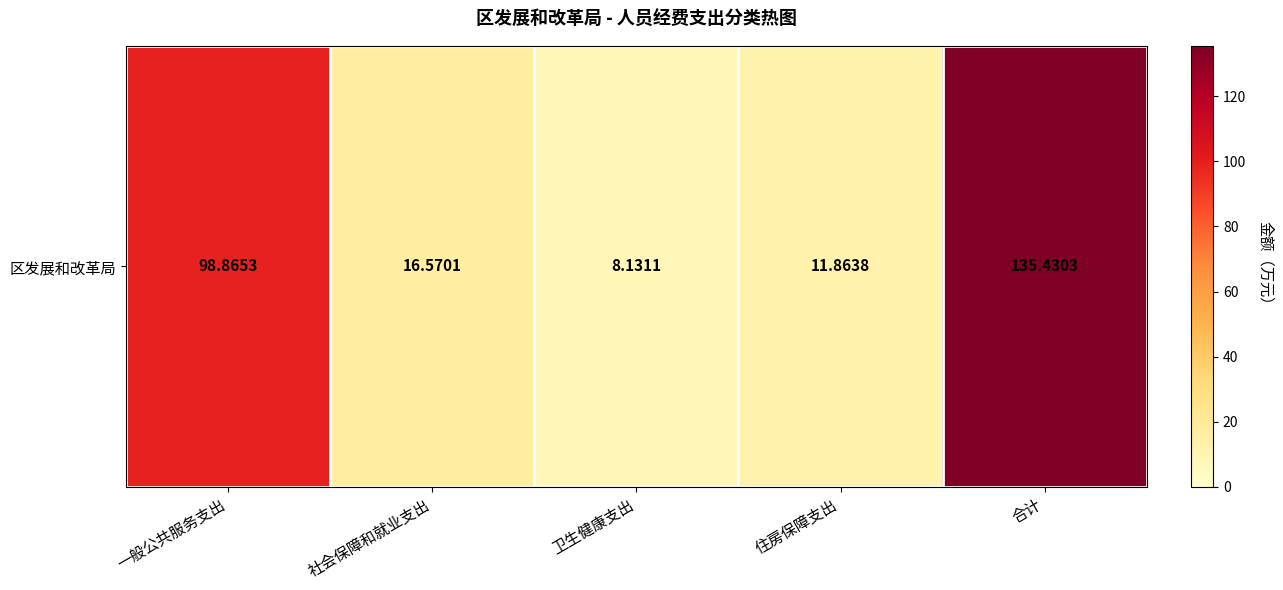

How many categories are shown in the chart?

5